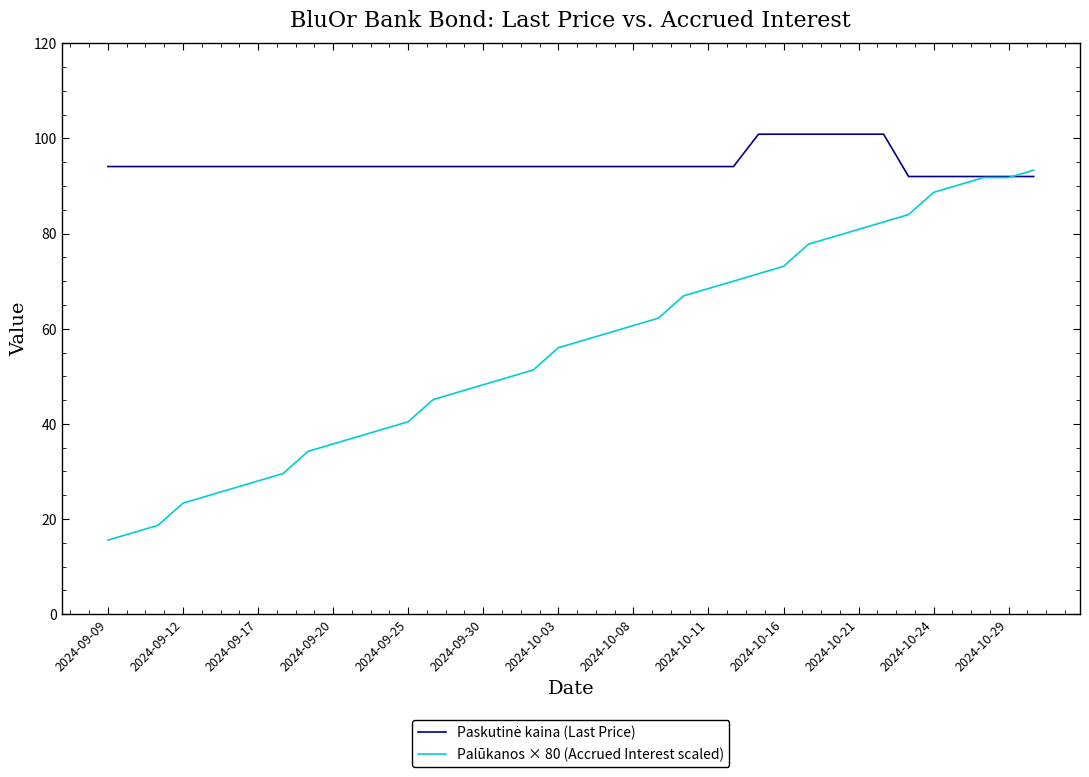

Which series has the largest range (max minus min)?

Palūkanos × 80 (Accrued Interest scaled)